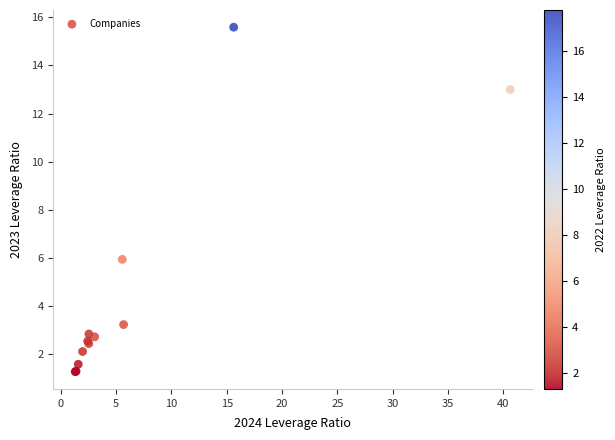

What Y value in the scatter plot is closest to 8?

5.9